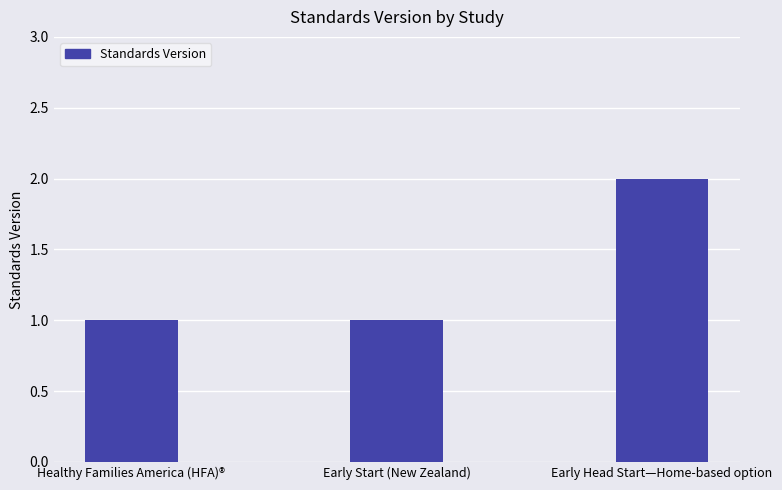

What is the maximum value shown in the chart?

2